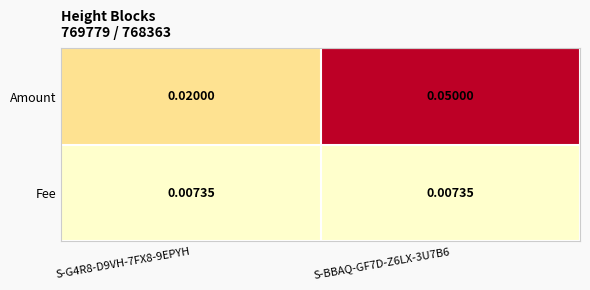

Is the value of Fee at S-BBAQ-GF7D-Z6LX-3U7B6 greater than the value of Amount at S-BBAQ-GF7D-Z6LX-3U7B6?

No